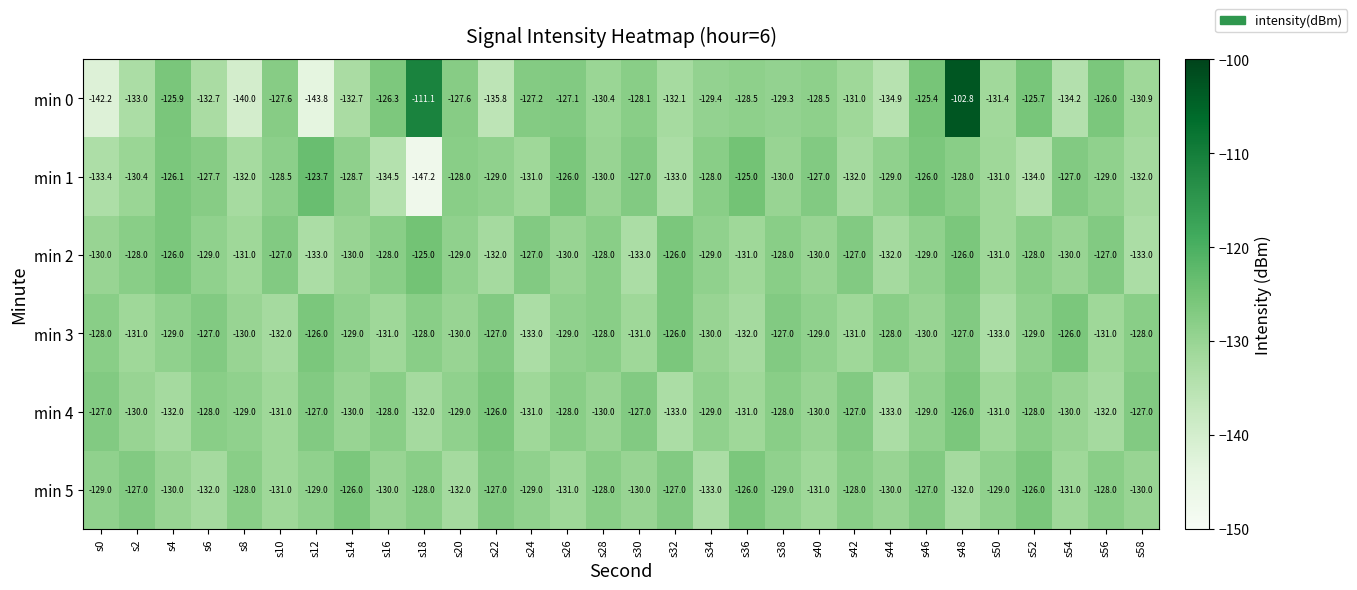

True or false: min 0 has a value of -218.3 at s44.

False